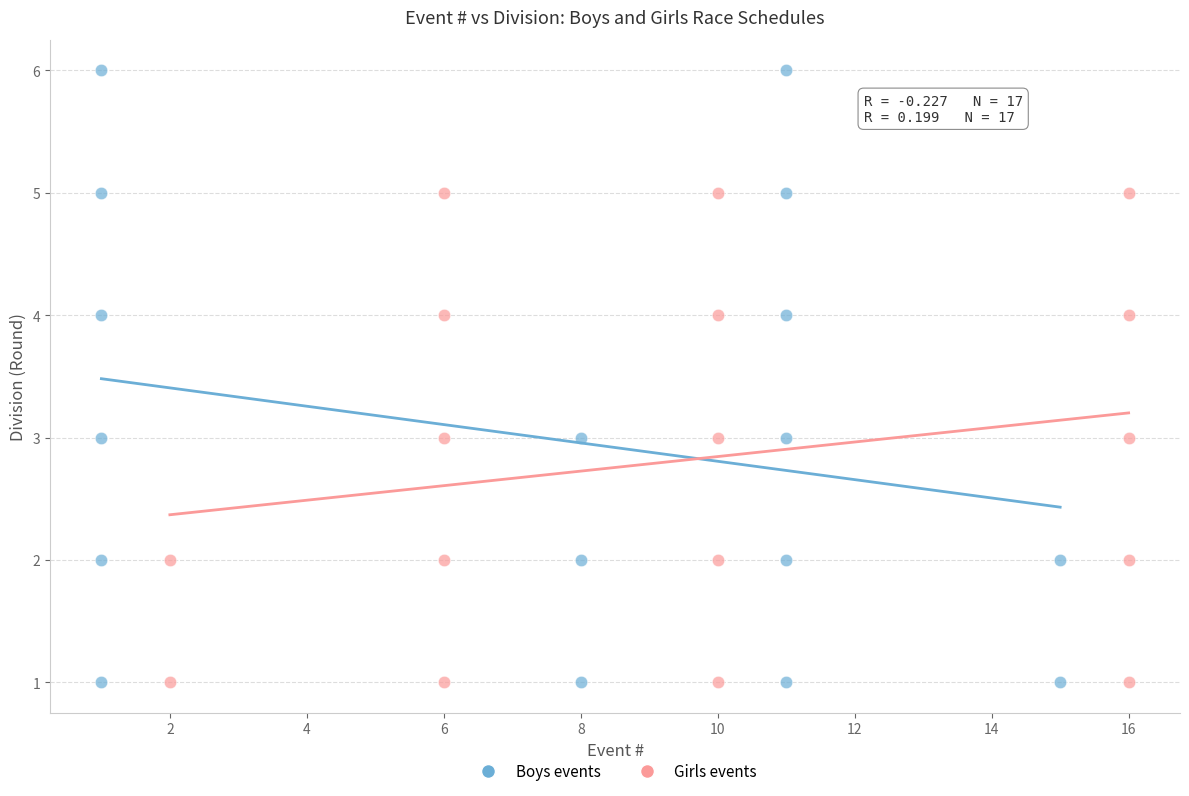

Which series reaches the maximum Y coordinate?

Boys events